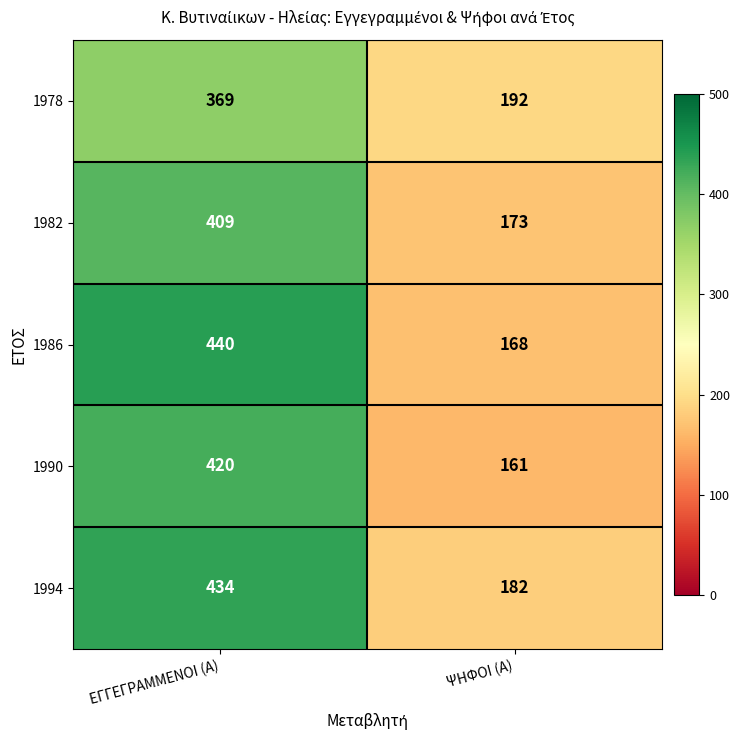

Count the number of categories in the chart.

2